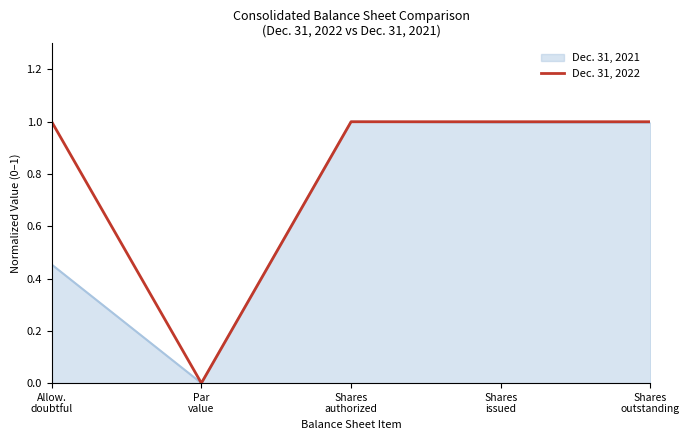

What is the greatest value displayed?

1.0